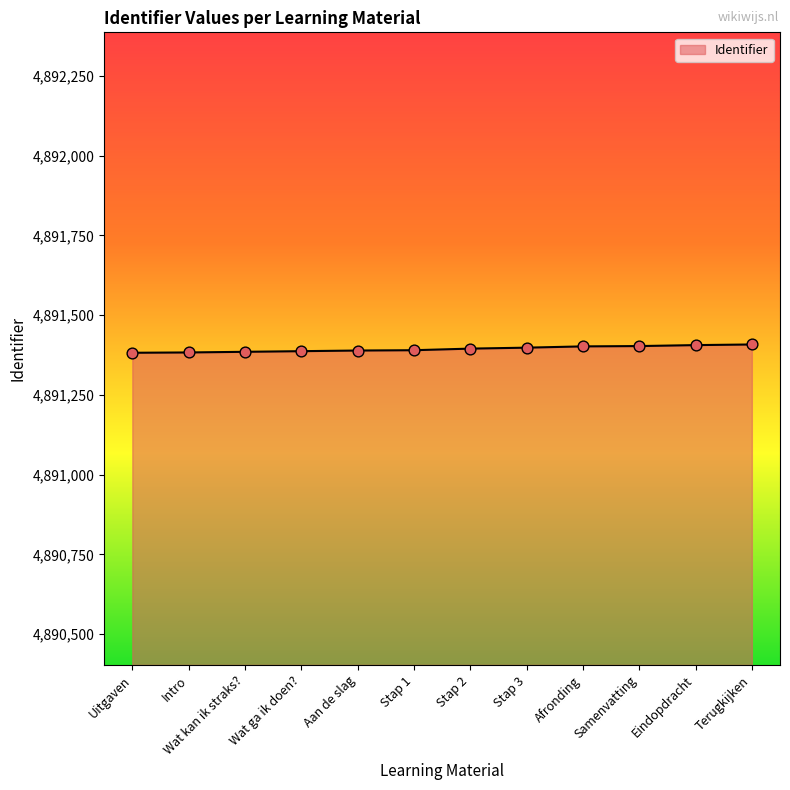

Approximately how many times larger is the value at Aan de slag compared to Stap 3?

1.0